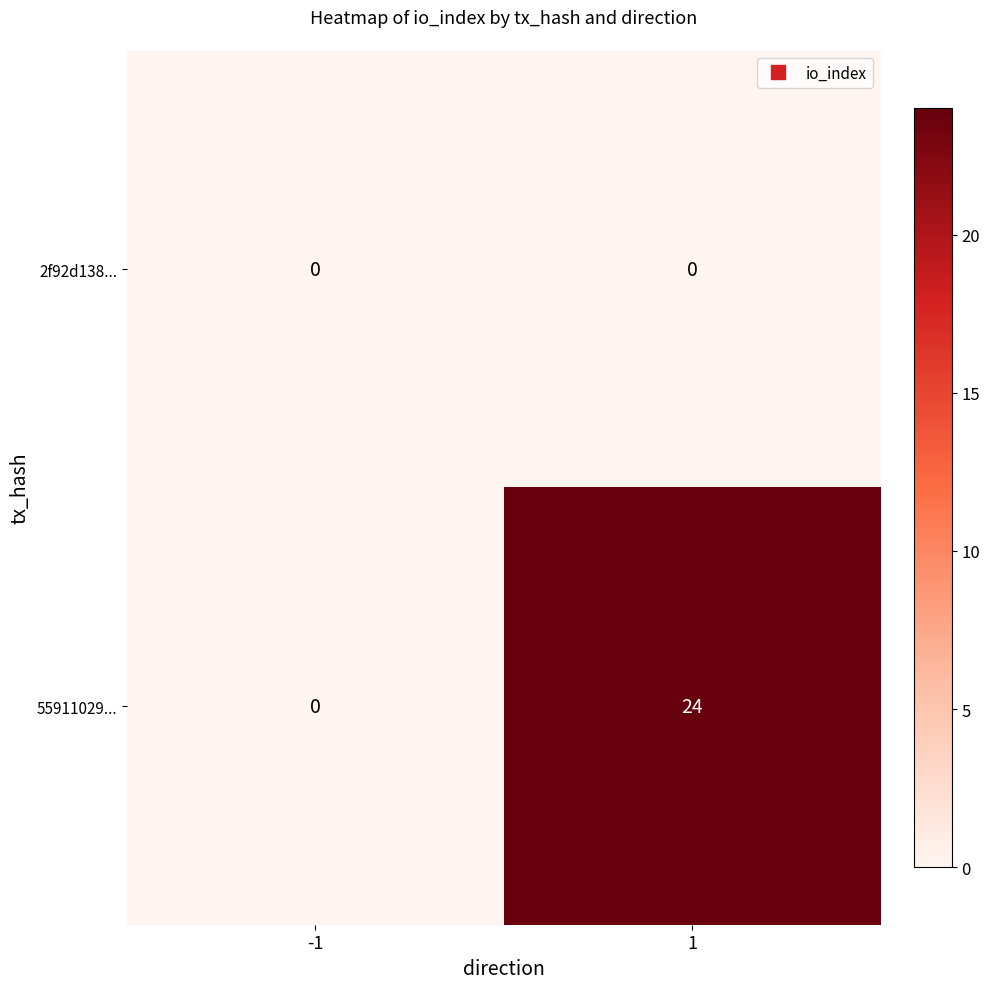

Rank the series by their average value, from highest to lowest.

55911029..., 2f92d138...